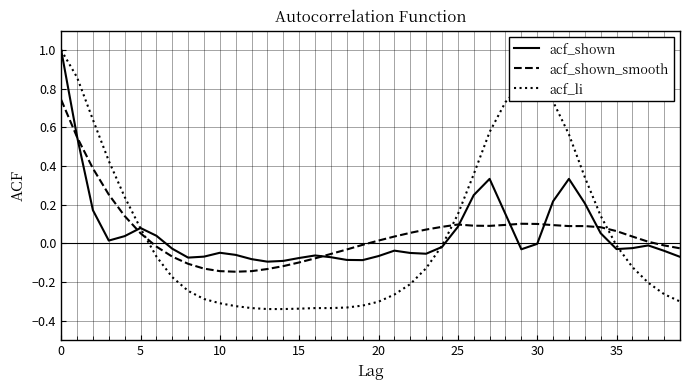

Which series has the largest range (max minus min)?

acf_li